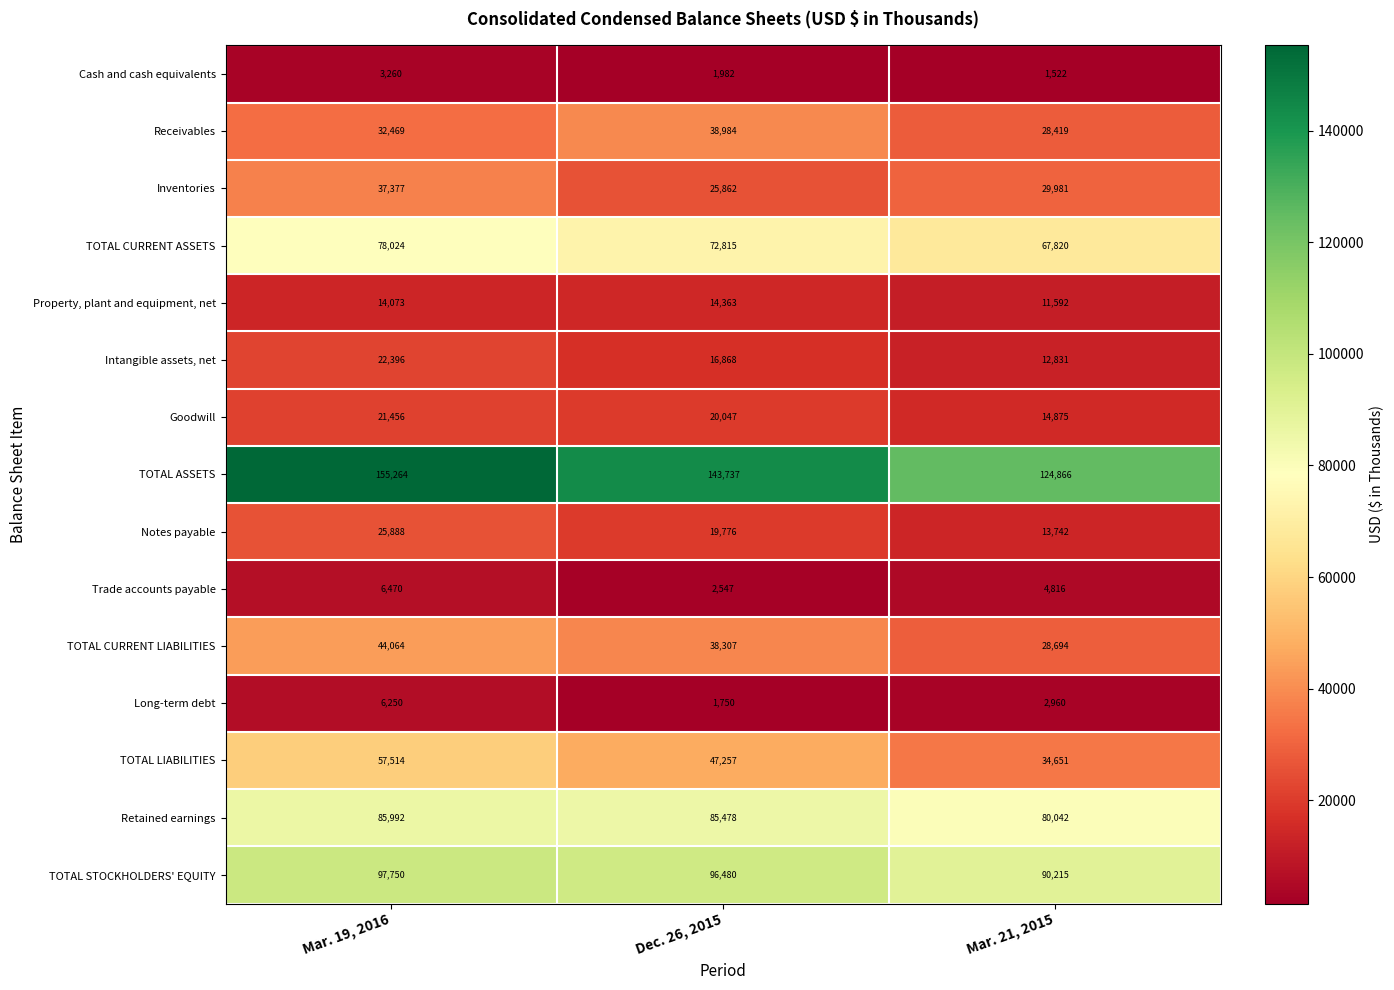

At how many categories does at least one series exceed 113231?

3